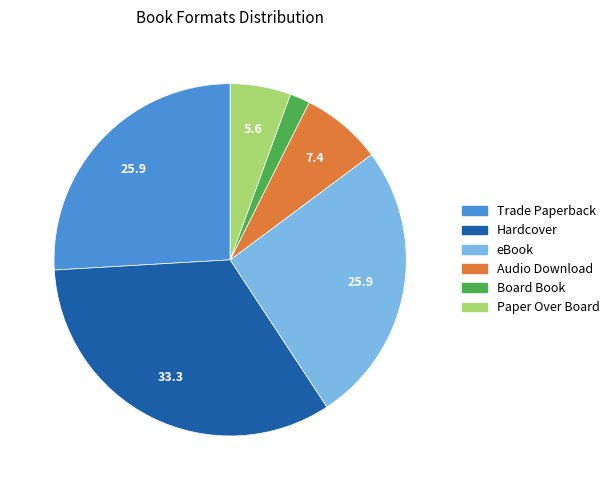

Do Paper Over Board and Board Book together represent more than half of the pie?

No